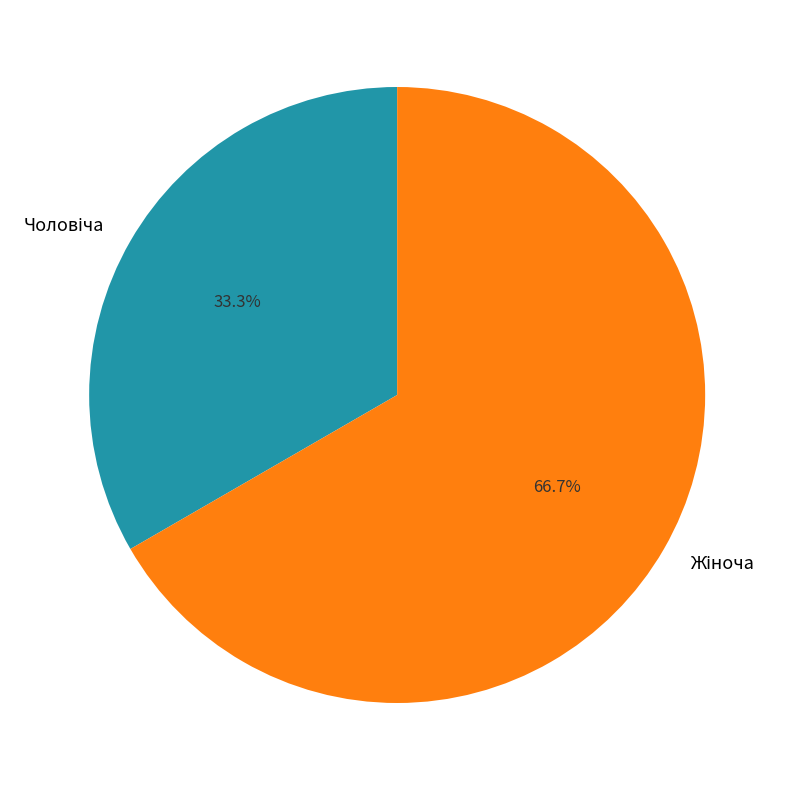

Is there a majority slice in this chart?

Yes